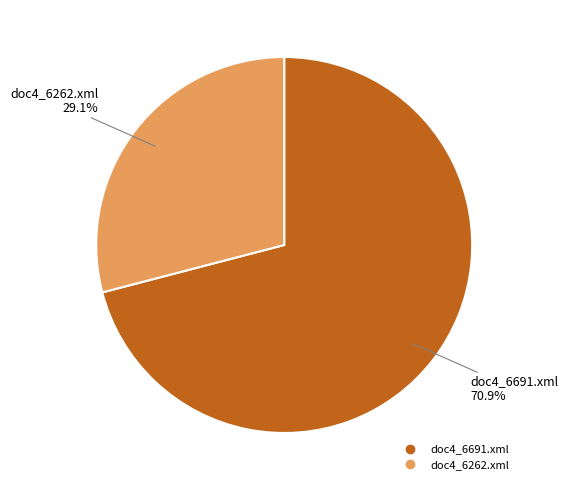

Is it true that doc4_6691.xml is 84% of the pie?

False